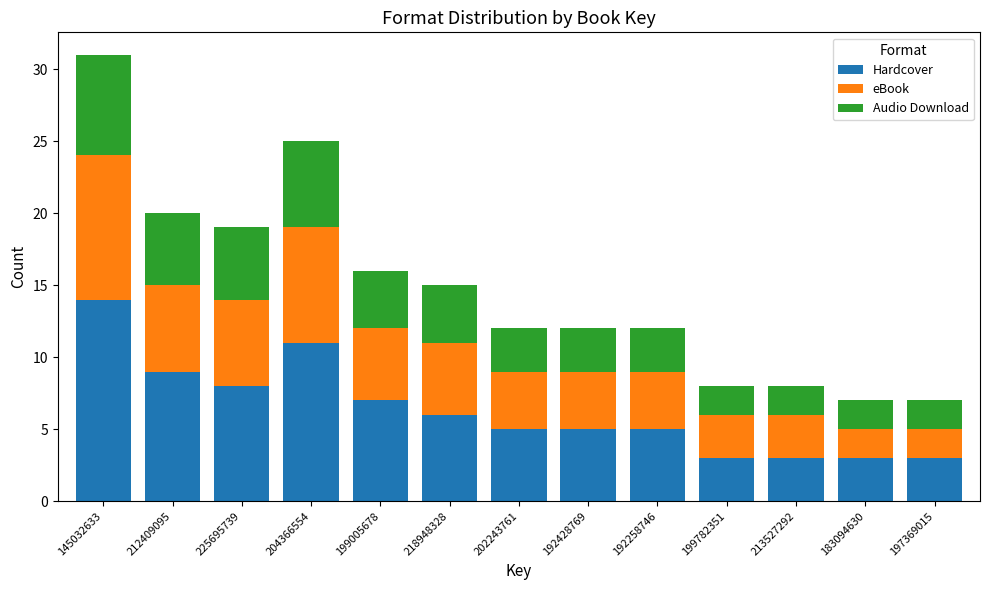

Is it true that Hardcover equals 6 at 218948328?

True